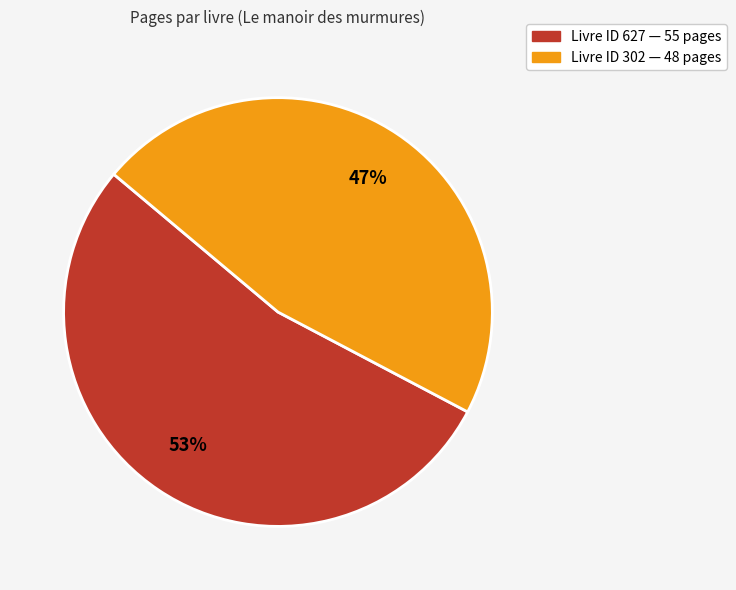

Does any single category account for the majority?

Yes